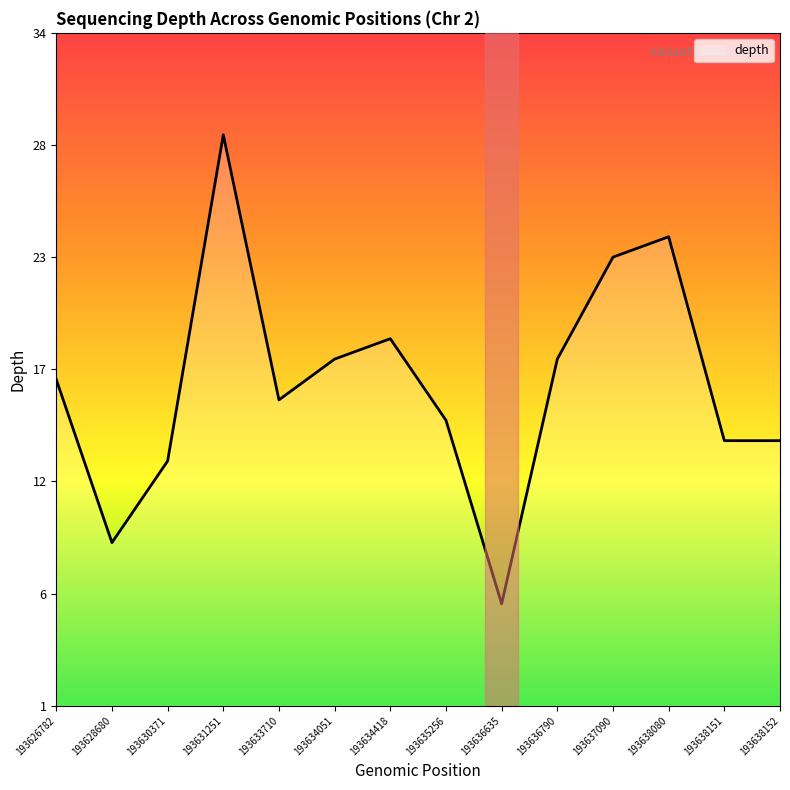

Reading right to left, list all the values displayed in this chart.

193638152=14	193638151=14	193638080=24	193637090=23	193636790=18	193636635=6	193635256=15	193634418=19	193634051=18	193633710=16	193631251=29	193630371=13	193628680=9	193626782=17